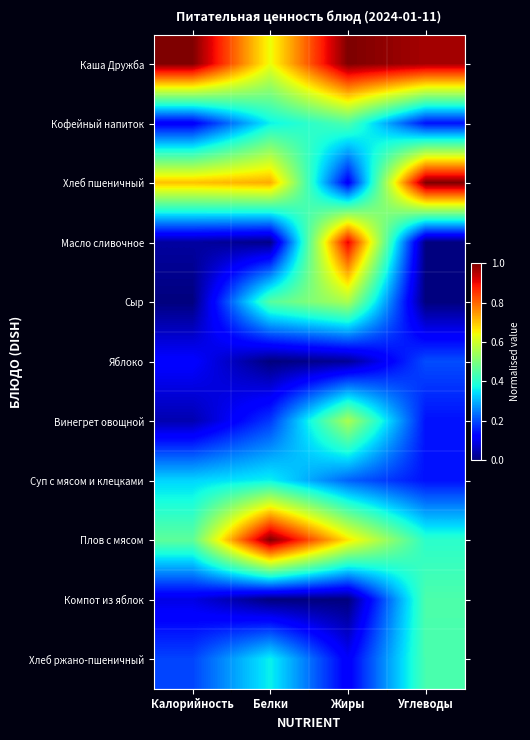

Reading left to right, transcribe all the data shown in this chart.

Каша Дружба: Калорийность=1.0	Белки=0.6	Жиры=1.0	Углеводы=1.0
Кофейный напиток: Калорийность=0.1	Белки=0.4	Жиры=0.4	Углеводы=0.1
Хлеб пшеничный: Калорийность=0.7	Белки=0.7	Жиры=0.1	Углеводы=1.0
Масло сливочное: Калорийность=0.0	Белки=0.0	Жиры=0.9	Углеводы=0.0
Сыр: Калорийность=0.0	Белки=0.5	Жиры=0.6	Углеводы=0.0
Яблоко: Калорийность=0.1	Белки=0.0	Жиры=0.0	Углеводы=0.2
Винегрет овощной: Калорийность=0.0	Белки=0.2	Жиры=0.6	Углеводы=0.1
Суп с мясом и клецками: Калорийность=0.3	Белки=0.4	Жиры=0.2	Углеводы=0.1
Плов с мясом: Калорийность=0.5	Белки=1.0	Жиры=0.7	Углеводы=0.4
Компот из яблок: Калорийность=0.1	Белки=0.0	Жиры=0.0	Углеводы=0.4
Хлеб ржано-пшеничный: Калорийность=0.2	Белки=0.4	Жиры=0.1	Углеводы=0.4